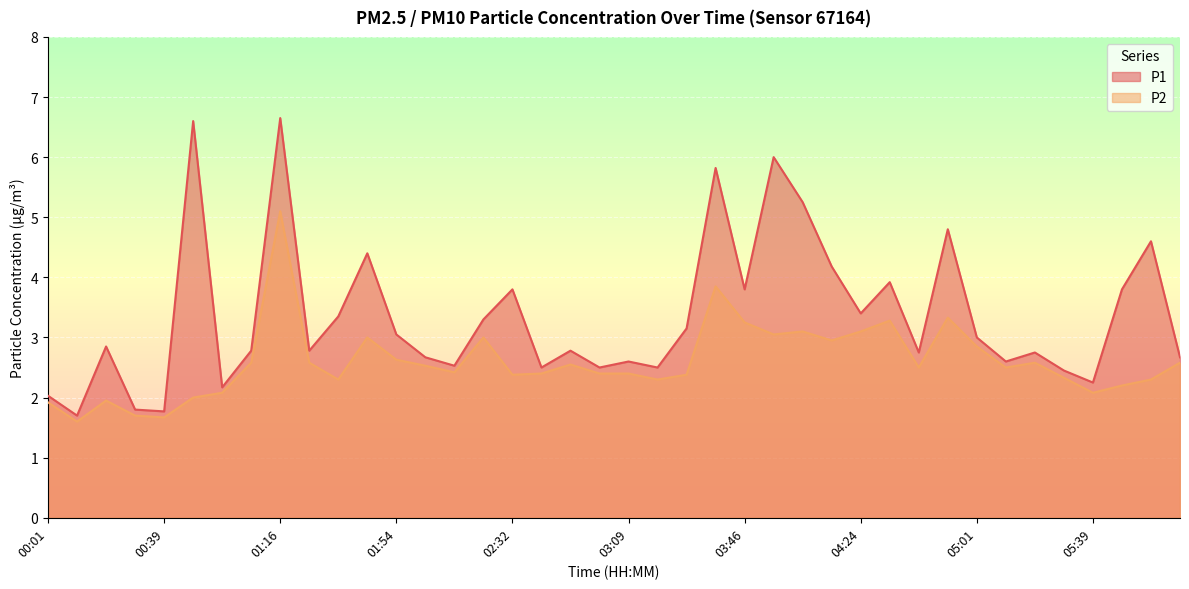

True or false: P2 and P1 intersect in this chart.

False